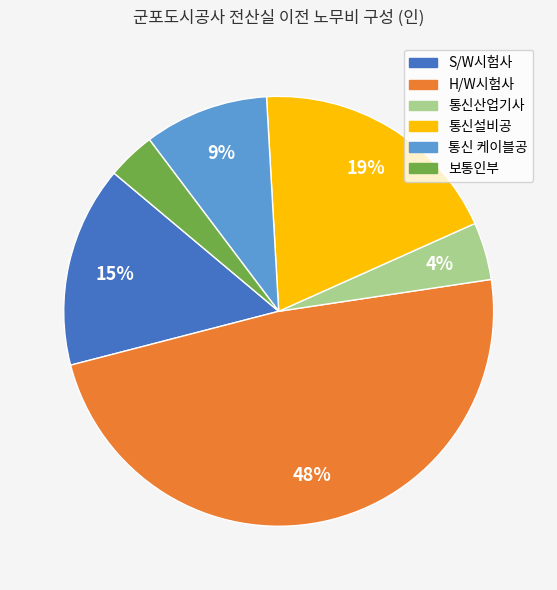

What is the ratio of the value at 통신 케이블공 to the value at 통신설비공?

0.5